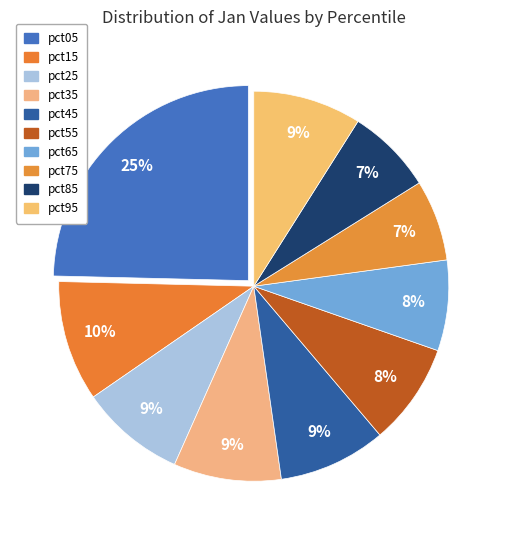

To the nearest percent, what percentage of the pie is pct75?

7%